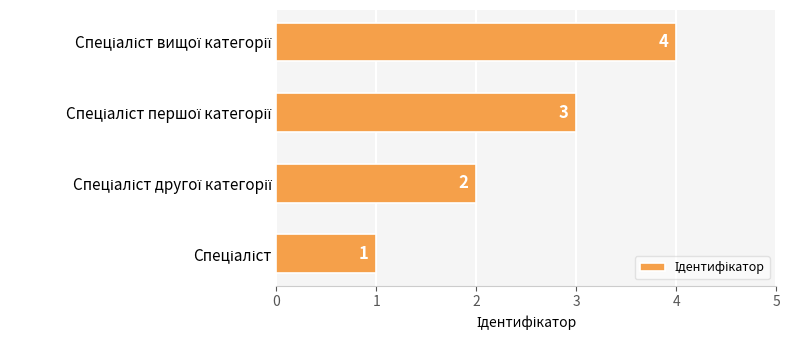

Are the bars horizontal?

Yes